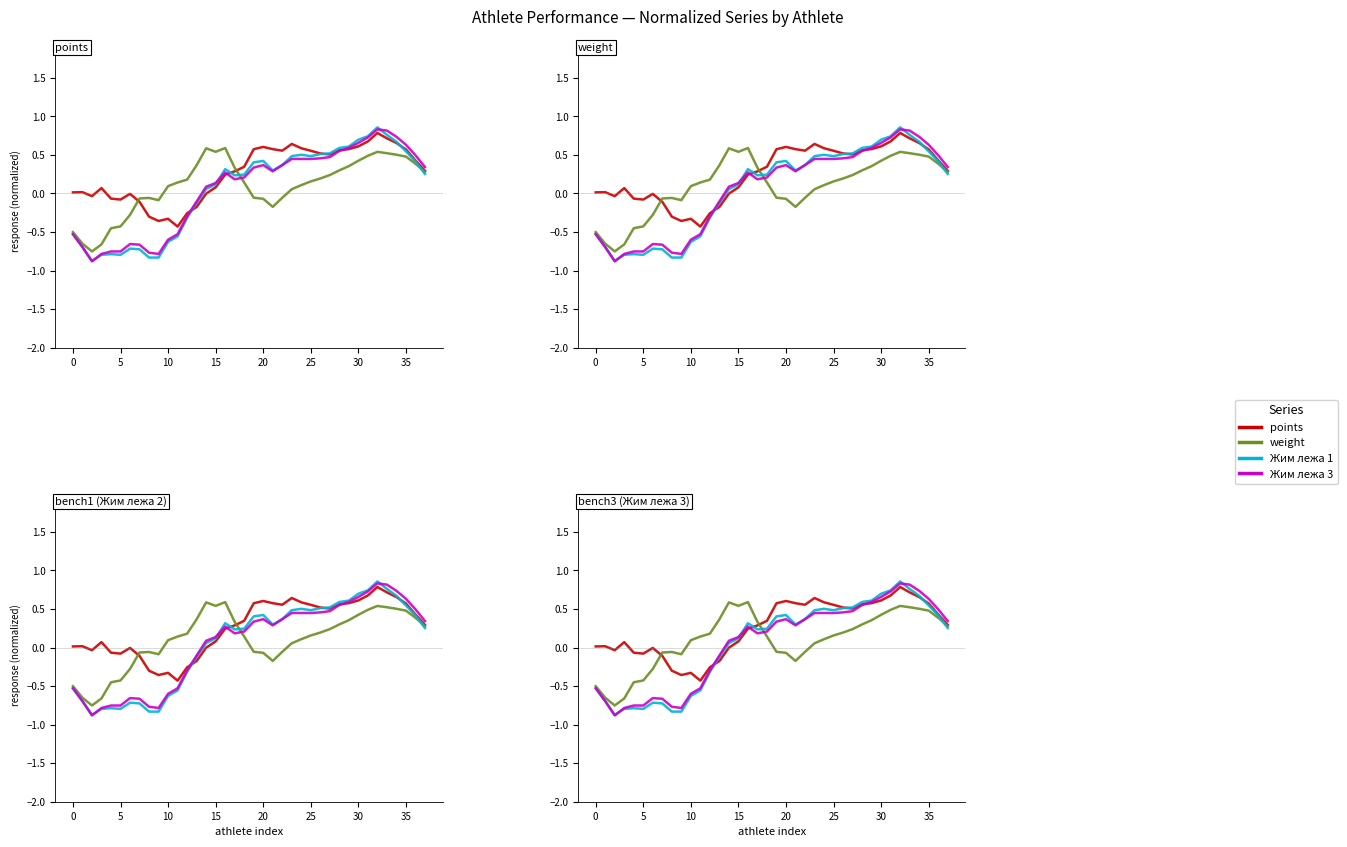

At how many categories does at least one series exceed 0?

31